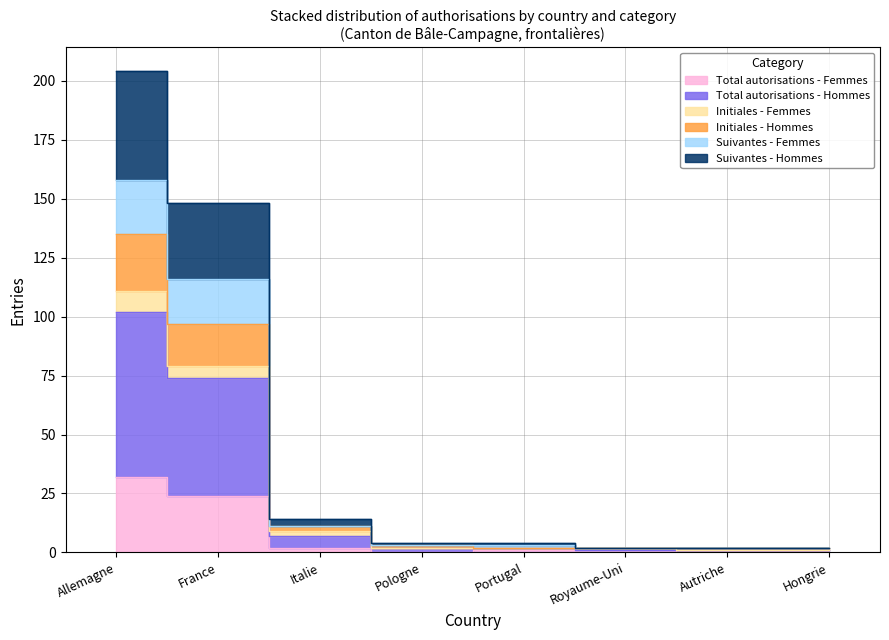

True or false: Suivantes - Hommes and Total autorisations - Hommes intersect in this chart.

False